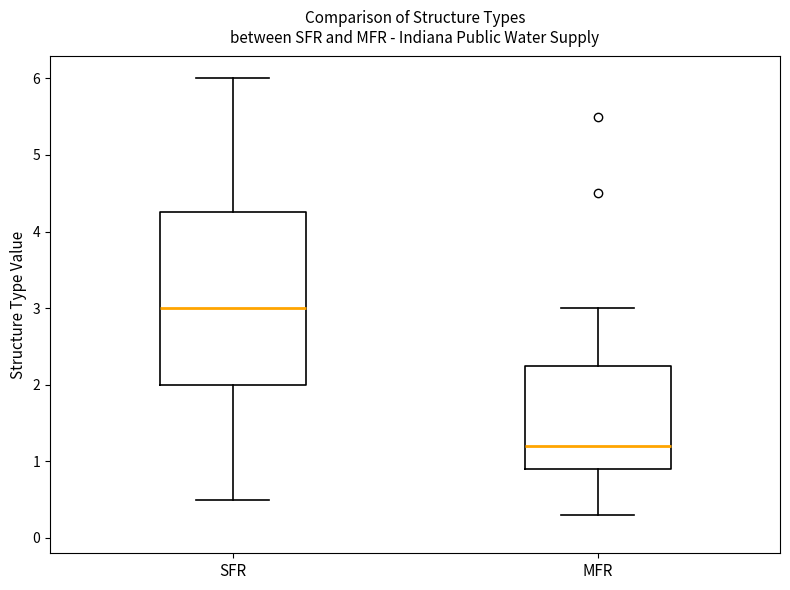

Where does the lower whisker of the box for SFR end on the y-axis? The values are not printed on the chart, so give them approximately, as read against the axis.

0.5